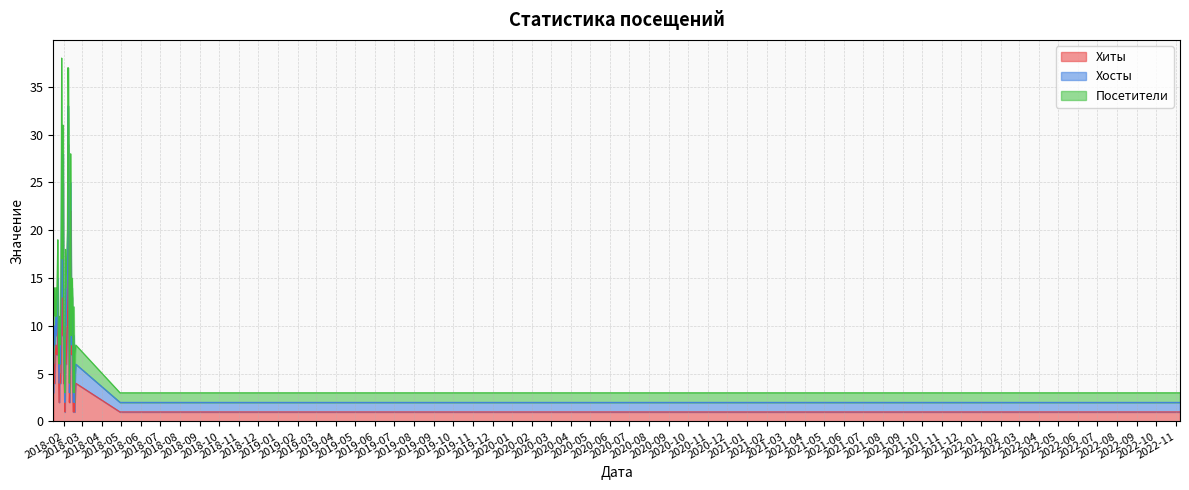

What is the difference between the Посетители values at 2022-11-07 and 2018-01-17?

3